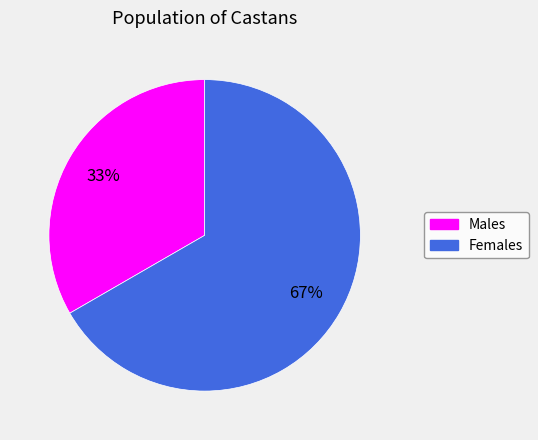

To the nearest percent, what is the average slice percentage?

50%